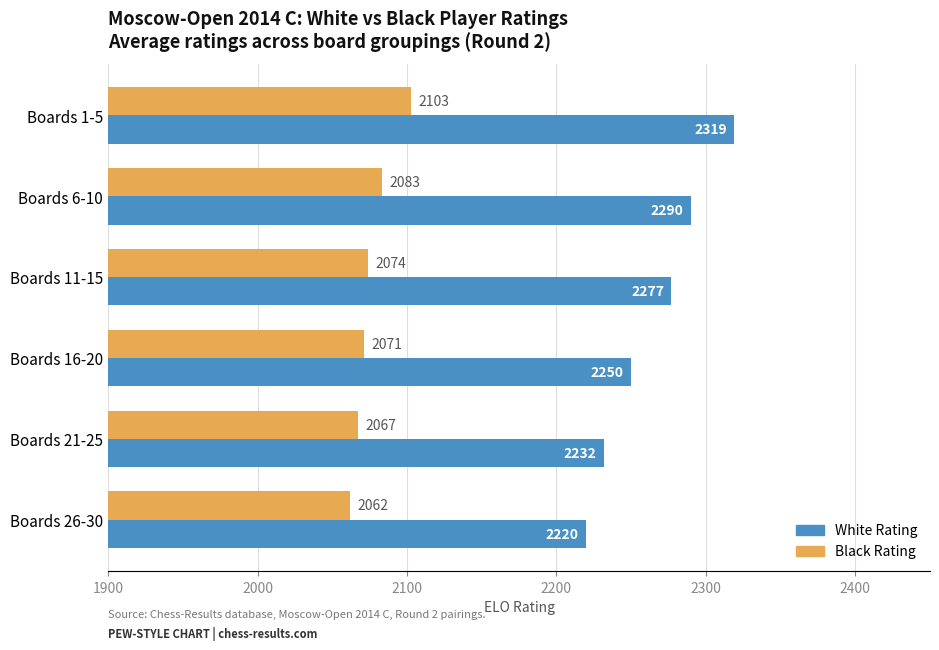

Is it true that Black Rating equals 2103 at Boards 1-5?

True